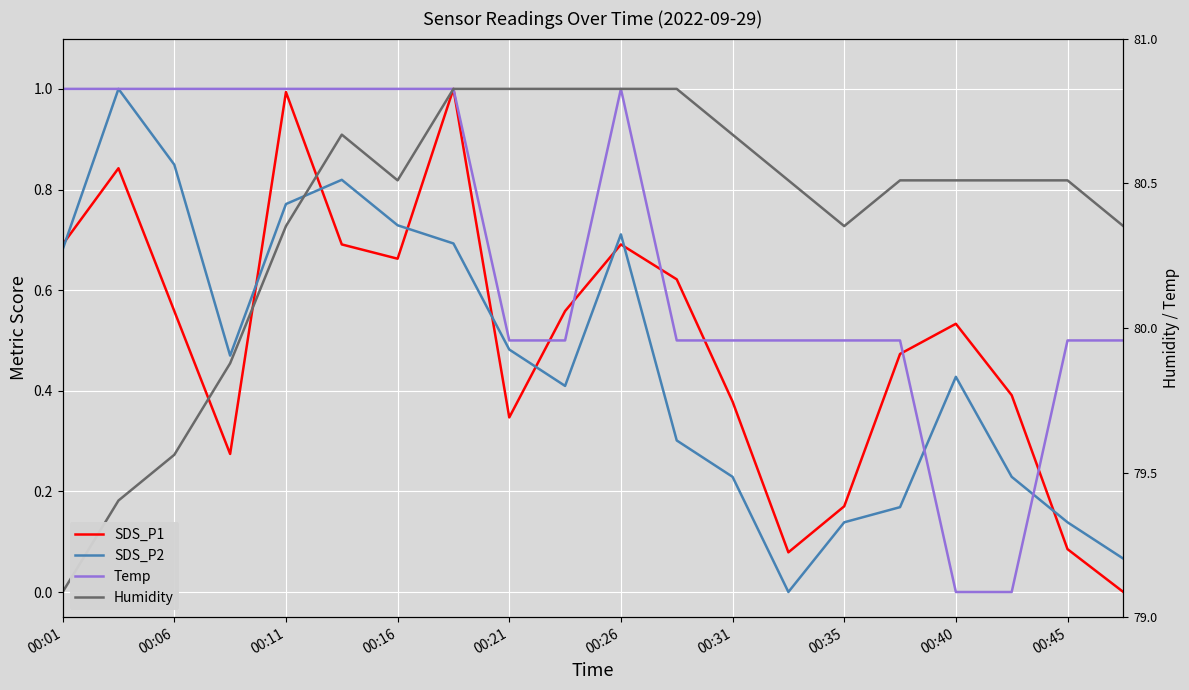

True or false: Humidity has a value of 0.8 at 17.

True